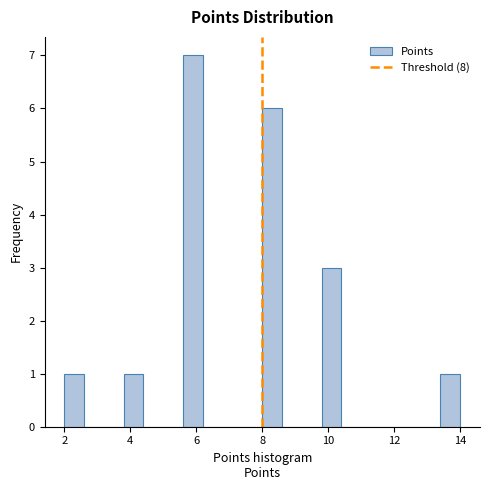

Read against the x-axis, roughly where is the centre of the tallest bar?

6.0